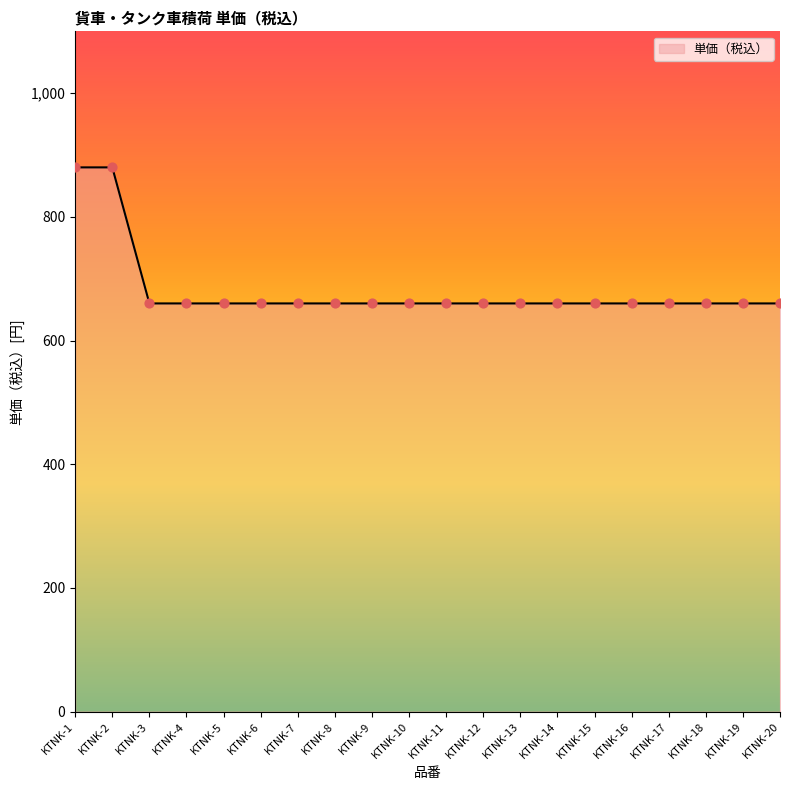

What is the change in value from KTNK-1 to KTNK-6?

-220